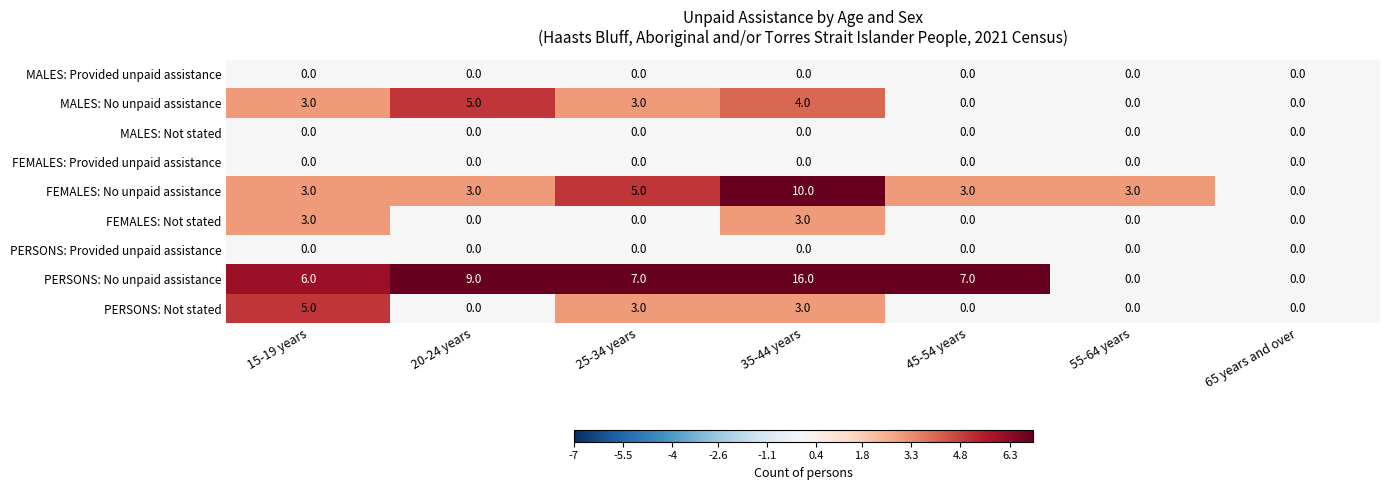

Count the number of data series in this chart.

9